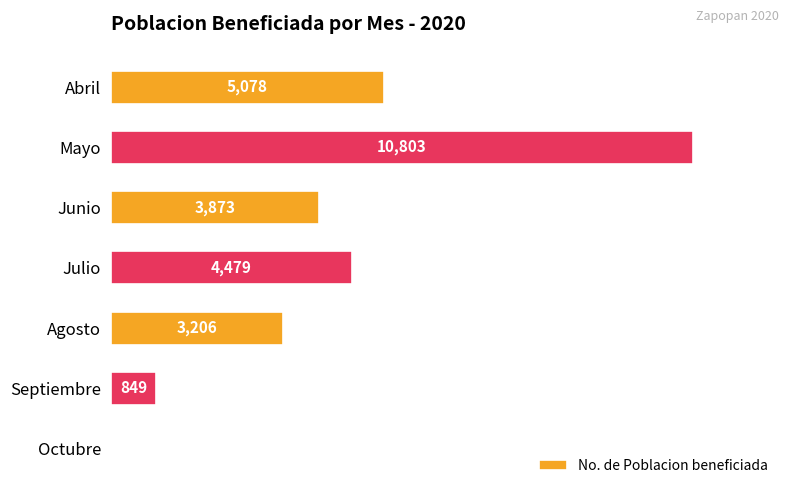

What is the sum of the values at Octubre and Junio?

3873